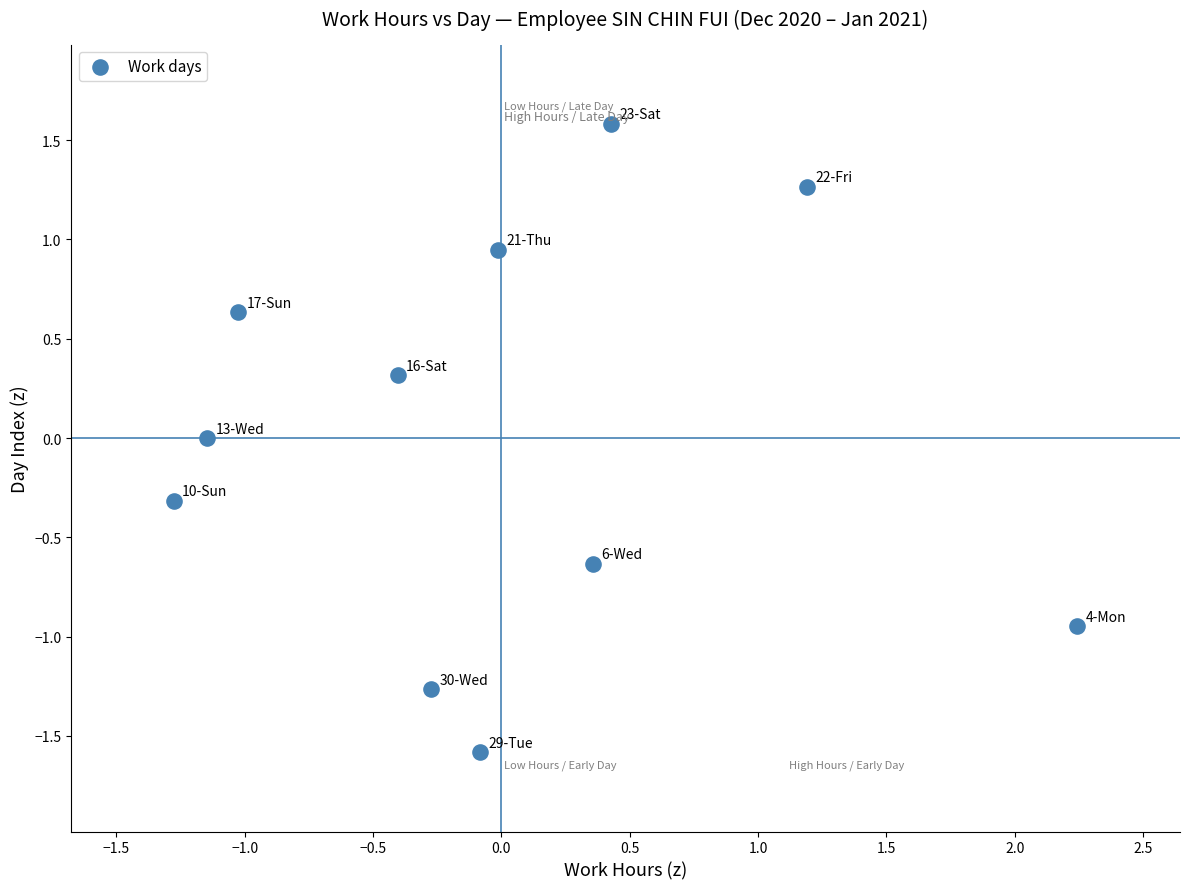

What is the range of Y values (max minus min)?

3.2